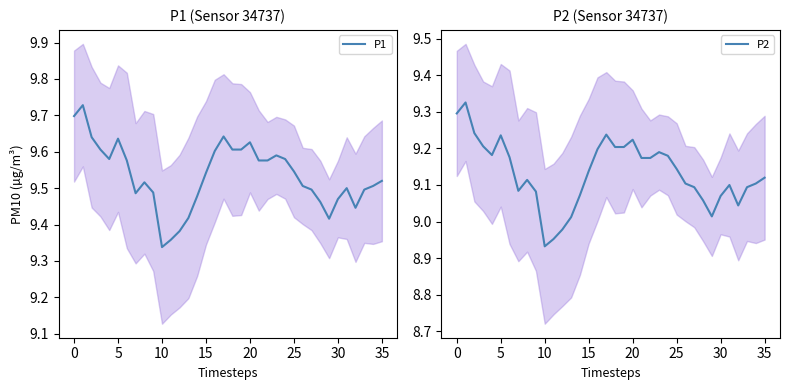

Rank the series by their average value, from highest to lowest.

P1, P2